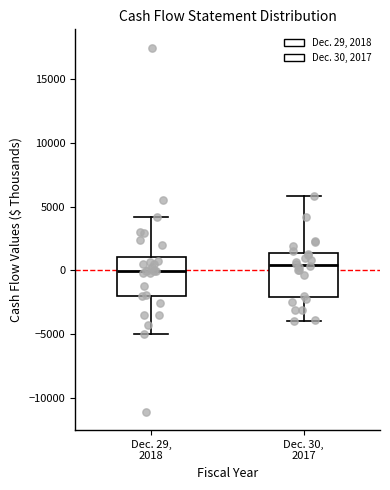

Reading left to right, transcribe this box plot: for each box, give where its median line is, the range the box spans, and where its two whiskers end, as read against the y-axis. The values are not printed on the chart, so give them approximately, as read against the axis.

Dec. 29, 2018: median 0, box -2000 to 1000, whiskers -5000 to 4000
Dec. 30, 2017: median 500, box -2000 to 1500, whiskers -4000 to 6000